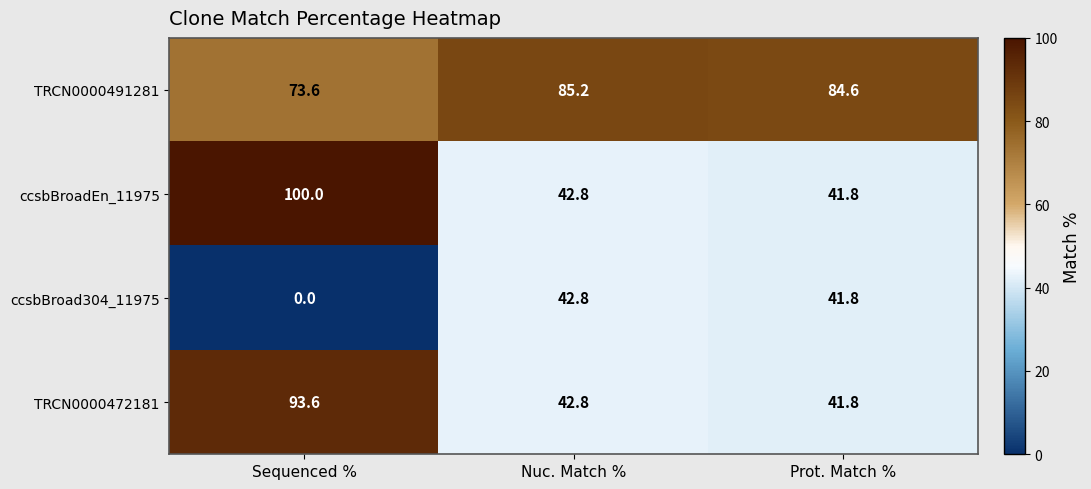

What is the maximum value shown in the chart?

100.0